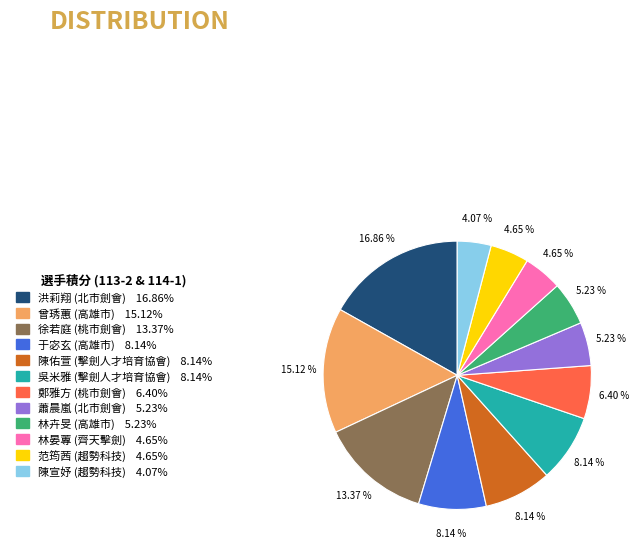

To the nearest percent, what is the average slice percentage?

8%